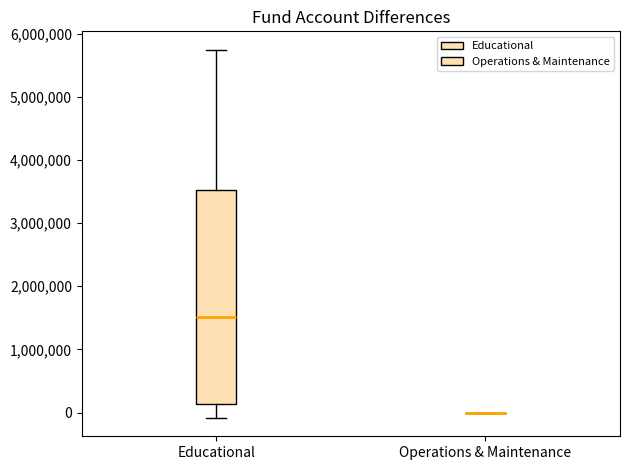

Comparing the boxes themselves (not the whiskers), which one is the tallest?

Educational